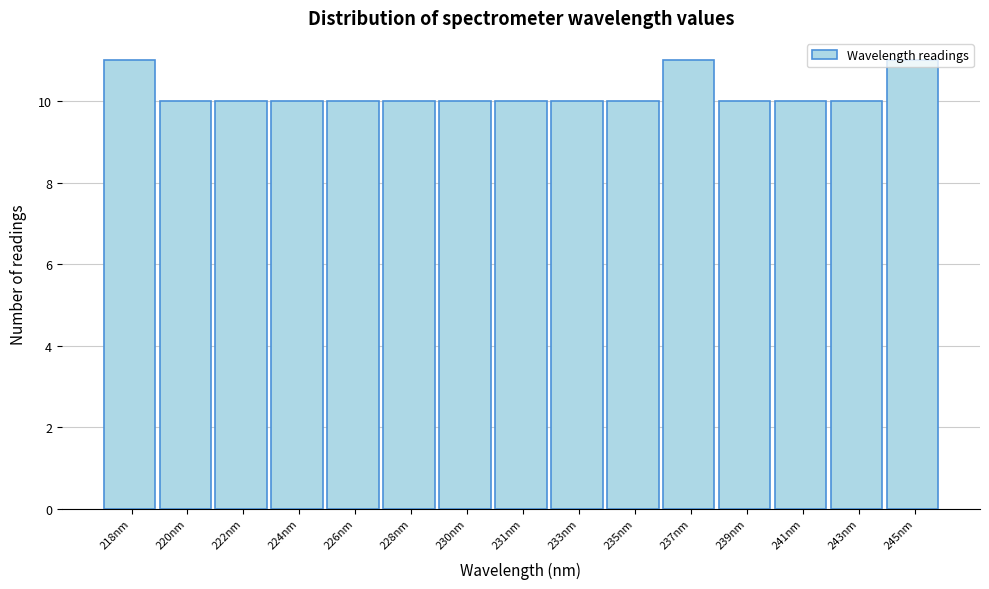

Is it true that the value at 226nm is 10?

True